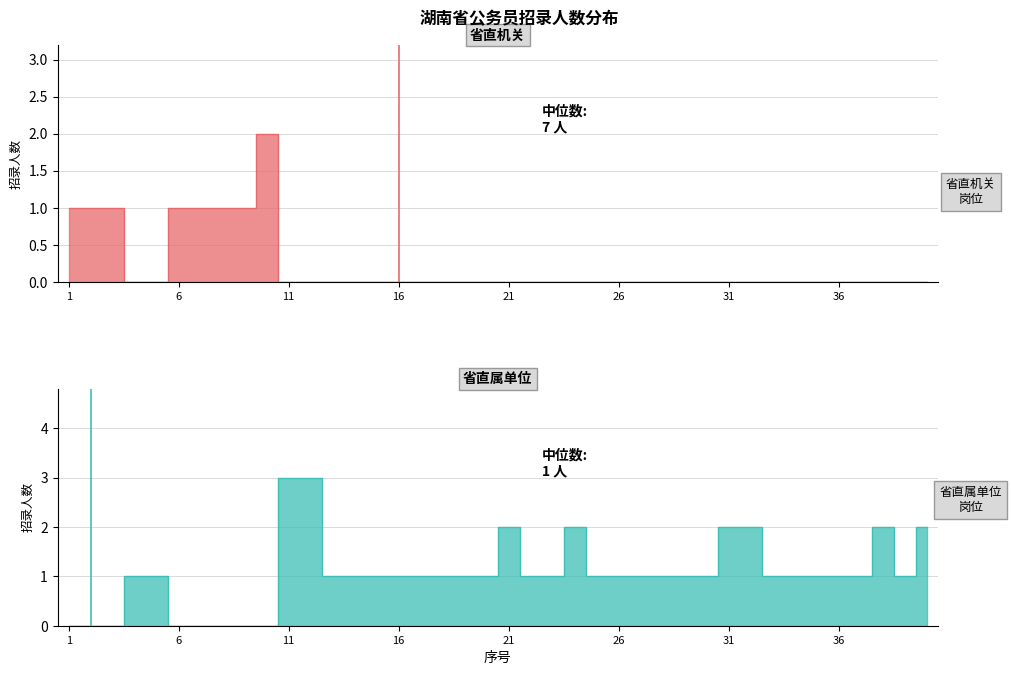

Rank the series at 35 from lowest to highest value.

省直机关, 省直属单位